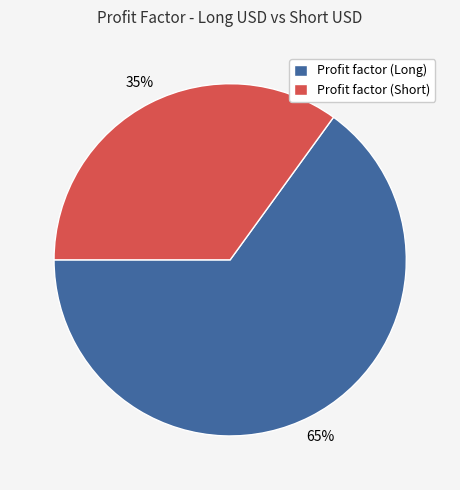

The Profit factor (Short) slice represents 43% of the pie. True or false?

False